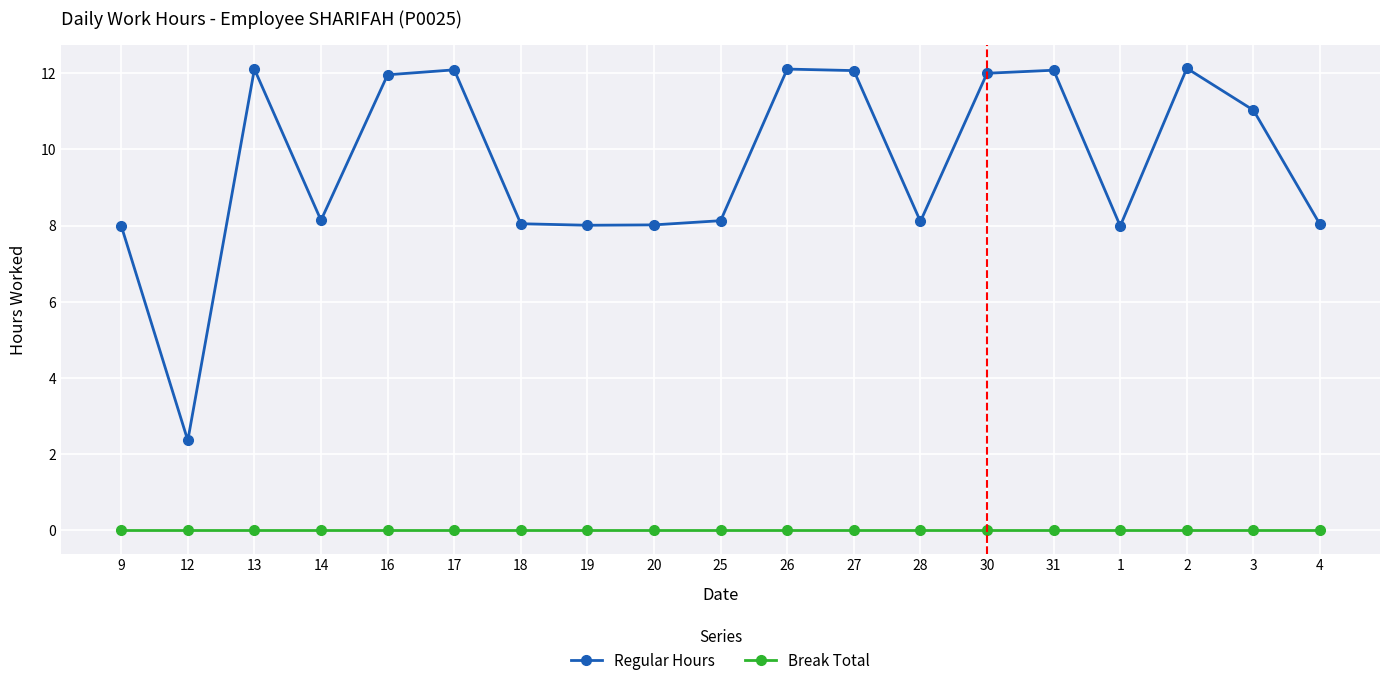

At which label does Regular Hours reach its minimum?

12